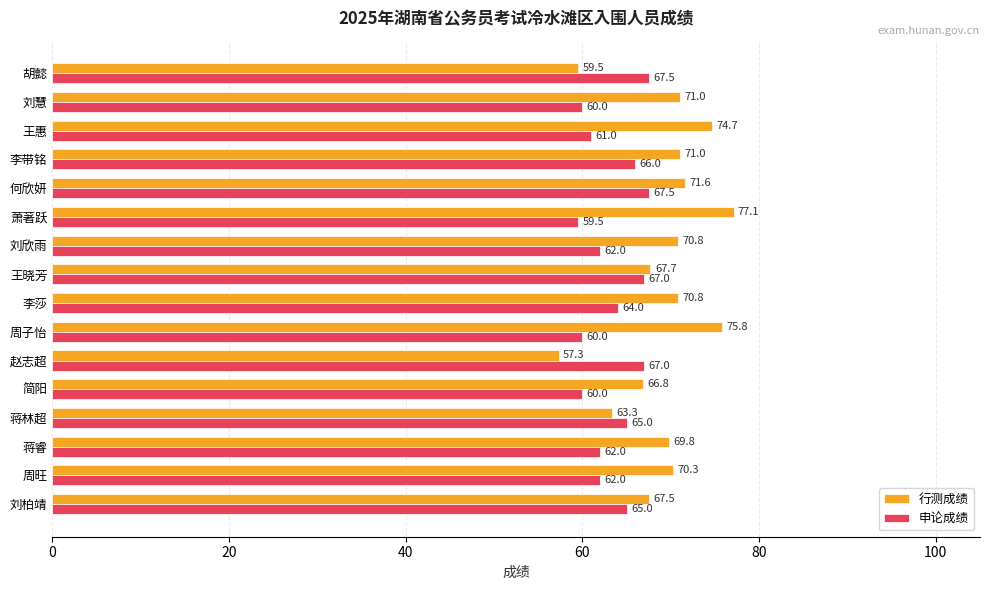

Rank the series by their maximum value, from highest to lowest.

行测成绩, 申论成绩